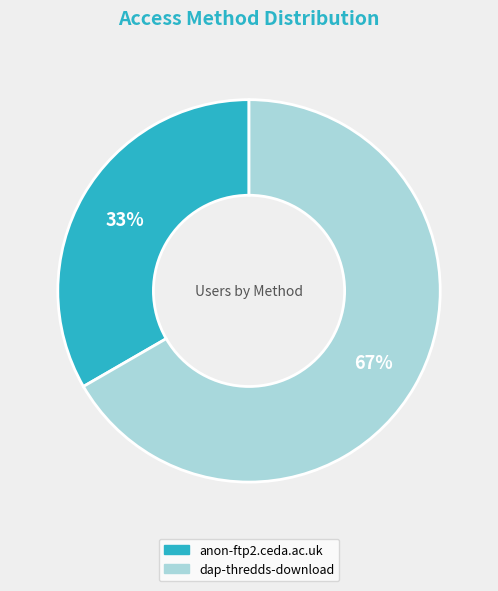

What is the ratio of the value at dap-thredds-download to the value at anon-ftp2.ceda.ac.uk?

2.0